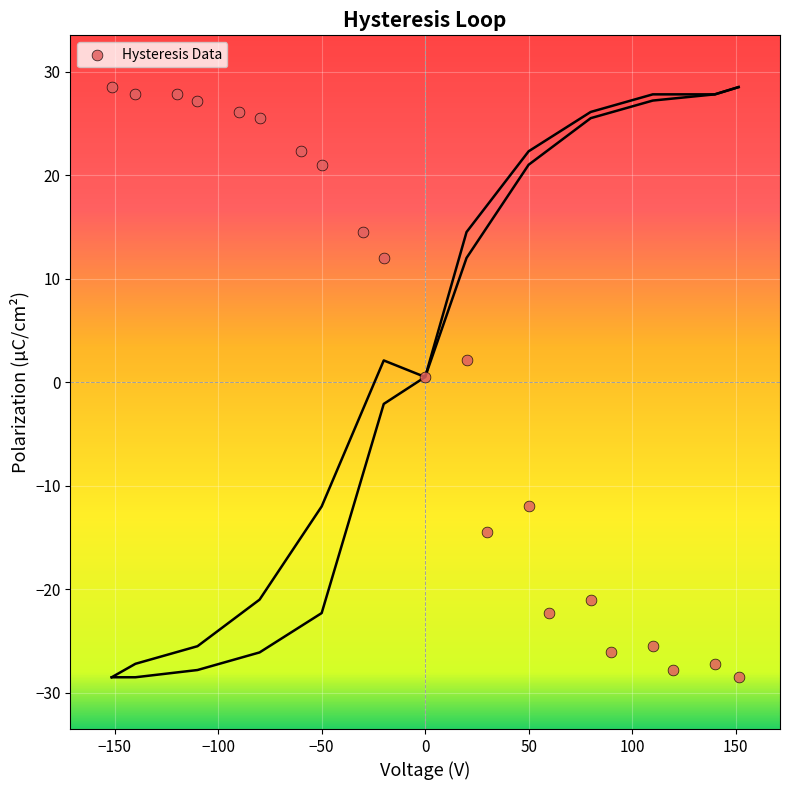

What is the range of X values (max minus min)?

302.9